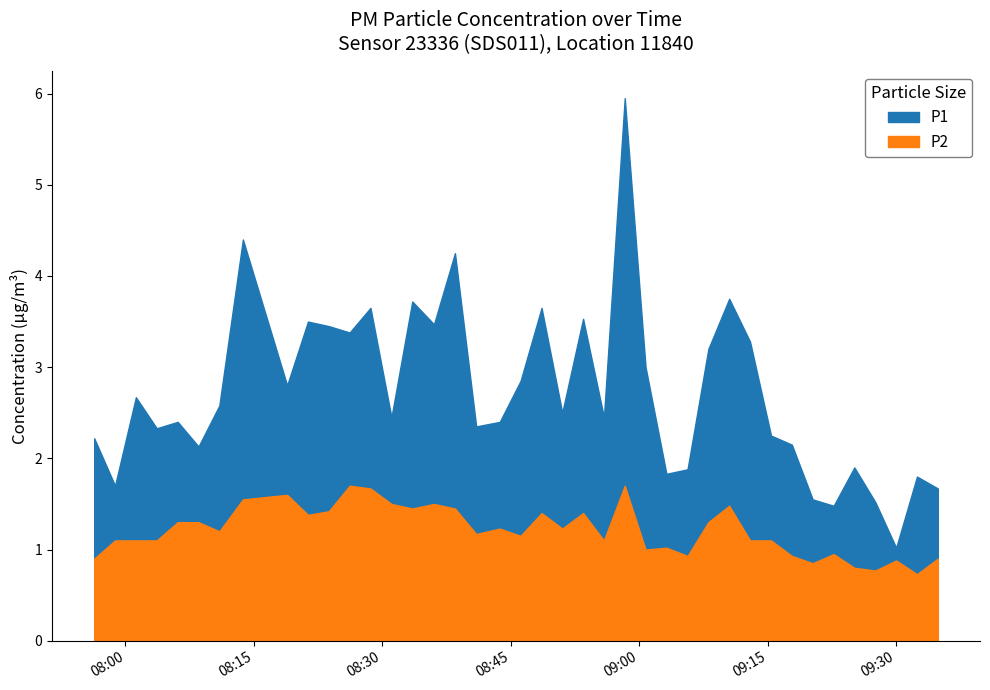

The P2 series shows 1.2 at 2022-11-20T08:43:43. True or false?

True